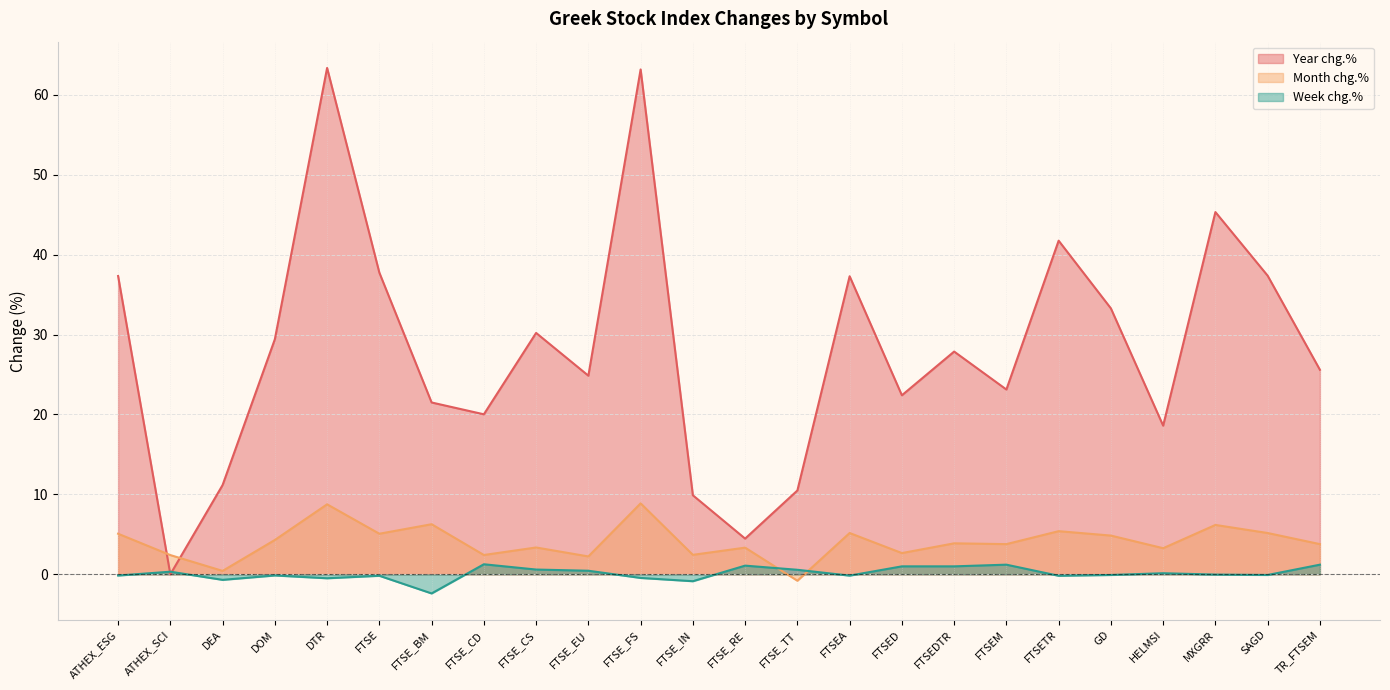

Reading left to right, transcribe all the data shown in this chart.

Year chg.%: ATHEX_ESG=37.3	ATHEX_SCI=0.0	DEA=11.2	DOM=29.4	DTR=63.4	FTSE=37.7	FTSE_BM=21.5	FTSE_CD=20.0	FTSE_CS=30.2	FTSE_EU=24.9	FTSE_FS=63.2	FTSE_IN=9.9	FTSE_RE=4.5	FTSE_TT=10.5	FTSEA=37.3	FTSED=22.4	FTSEDTR=27.9	FTSEM=23.1	FTSETR=41.7	GD=33.3	HELMSI=18.6	MXGRR=45.3	SAGD=37.4	TR_FTSEM=25.6
Month chg.%: ATHEX_ESG=5.1	ATHEX_SCI=2.4	DEA=0.4	DOM=4.3	DTR=8.8	FTSE=5.1	FTSE_BM=6.3	FTSE_CD=2.4	FTSE_CS=3.4	FTSE_EU=2.2	FTSE_FS=8.9	FTSE_IN=2.4	FTSE_RE=3.3	FTSE_TT=-0.8	FTSEA=5.2	FTSED=2.7	FTSEDTR=3.9	FTSEM=3.8	FTSETR=5.4	GD=4.8	HELMSI=3.3	MXGRR=6.2	SAGD=5.2	TR_FTSEM=3.8
Week chg.%: ATHEX_ESG=-0.1	ATHEX_SCI=0.3	DEA=-0.7	DOM=-0.1	DTR=-0.5	FTSE=-0.2	FTSE_BM=-2.4	FTSE_CD=1.3	FTSE_CS=0.6	FTSE_EU=0.5	FTSE_FS=-0.5	FTSE_IN=-0.9	FTSE_RE=1.1	FTSE_TT=0.6	FTSEA=-0.2	FTSED=1.0	FTSEDTR=1.0	FTSEM=1.2	FTSETR=-0.2	GD=-0.1	HELMSI=0.1	MXGRR=-0.0	SAGD=-0.1	TR_FTSEM=1.2